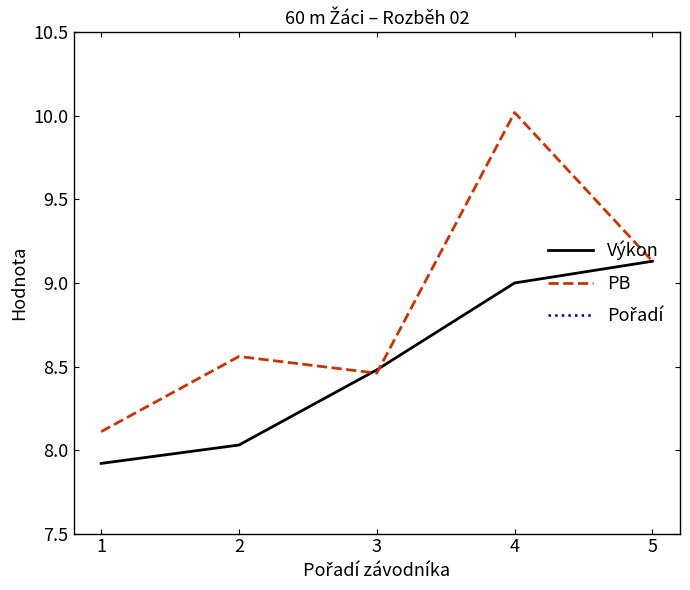

What is the difference between the highest and lowest values at 2?

6.6